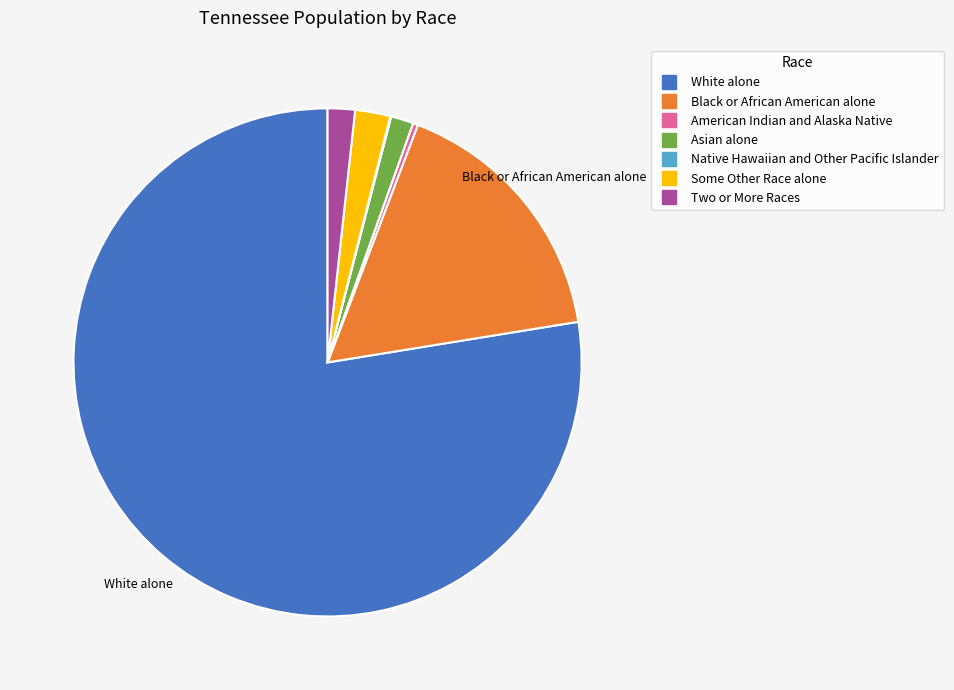

Which category has the biggest portion of the pie?

White alone